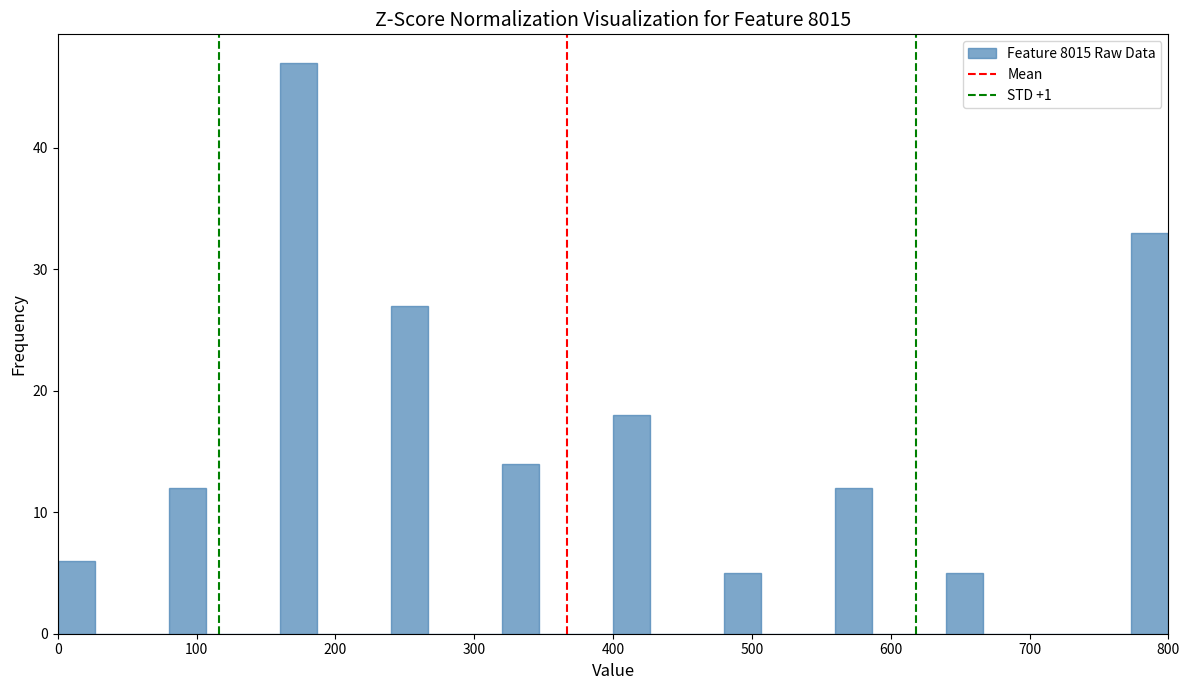

Read against the x-axis, roughly where is the centre of the tallest bar?

170